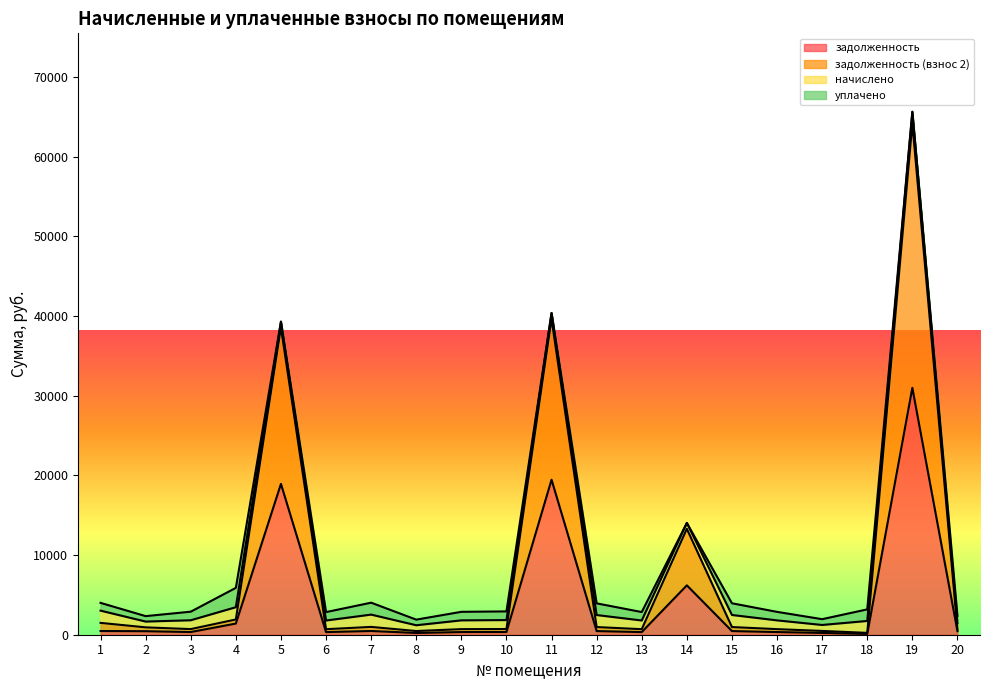

Is it true that задолженность (взнос 2) equals 52464.5 at 5?

False